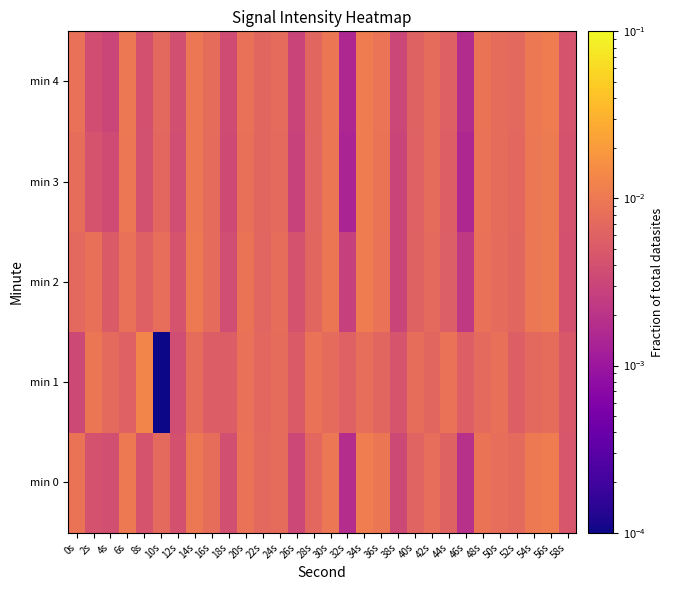

Which category has the highest value across all series?

8s